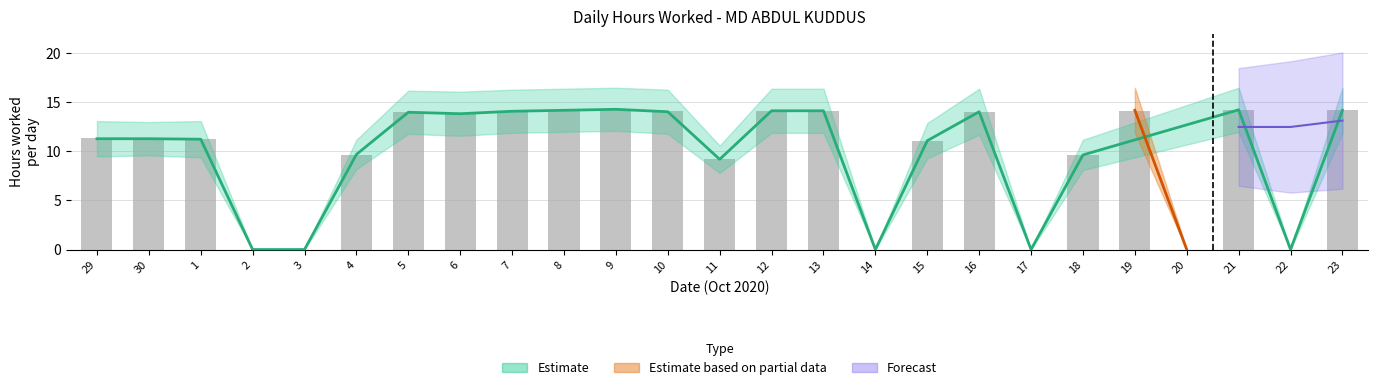

Reading left to right, list all the values displayed in this chart.

Hours Worked: 29=11.3	30=11.3	1=11.3	2=0.0	3=0.0	4=9.7	5=14.0	6=13.9	7=14.1	8=14.2	9=14.3	10=14.1	11=9.2	12=14.1	13=14.2	14=0.0	15=11.1	16=14.1	17=0.0	18=9.7	19=14.2	20=0.0	21=14.3	22=0.0	23=14.2
Estimate Lower: 29=9.5	30=9.6	1=9.4	2=0.0	3=0.0	4=8.2	5=11.8	6=11.6	7=11.9	8=12.0	9=12.1	10=11.8	11=7.8	12=11.9	13=11.9	14=0.0	15=9.3	16=11.7	17=0.0	18=8.1	19=11.9	20=0.0	21=12.0	22=0.0	23=11.9
Estimate Upper: 29=13.1	30=13.0	1=13.1	2=0.0	3=0.0	4=11.2	5=16.2	6=16.1	7=16.3	8=16.4	9=16.5	10=16.3	11=10.6	12=16.4	13=16.4	14=0.0	15=12.9	16=16.4	17=0.0	18=11.2	19=16.5	20=0.0	21=16.5	22=0.0	23=16.5
Forecast Lower: 29=0.0	30=0.0	1=0.0	2=0.0	3=0.0	4=0.0	5=0.0	6=0.0	7=0.0	8=0.0	9=0.0	10=0.0	11=0.0	12=0.0	13=0.0	14=0.0	15=0.0	16=0.0	17=0.0	18=0.0	19=0.0	20=0.0	21=6.5	22=5.8	23=6.2
Forecast Upper: 29=0.0	30=0.0	1=0.0	2=0.0	3=0.0	4=0.0	5=0.0	6=0.0	7=0.0	8=0.0	9=0.0	10=0.0	11=0.0	12=0.0	13=0.0	14=0.0	15=0.0	16=0.0	17=0.0	18=0.0	19=0.0	20=0.0	21=18.5	22=19.2	23=20.1